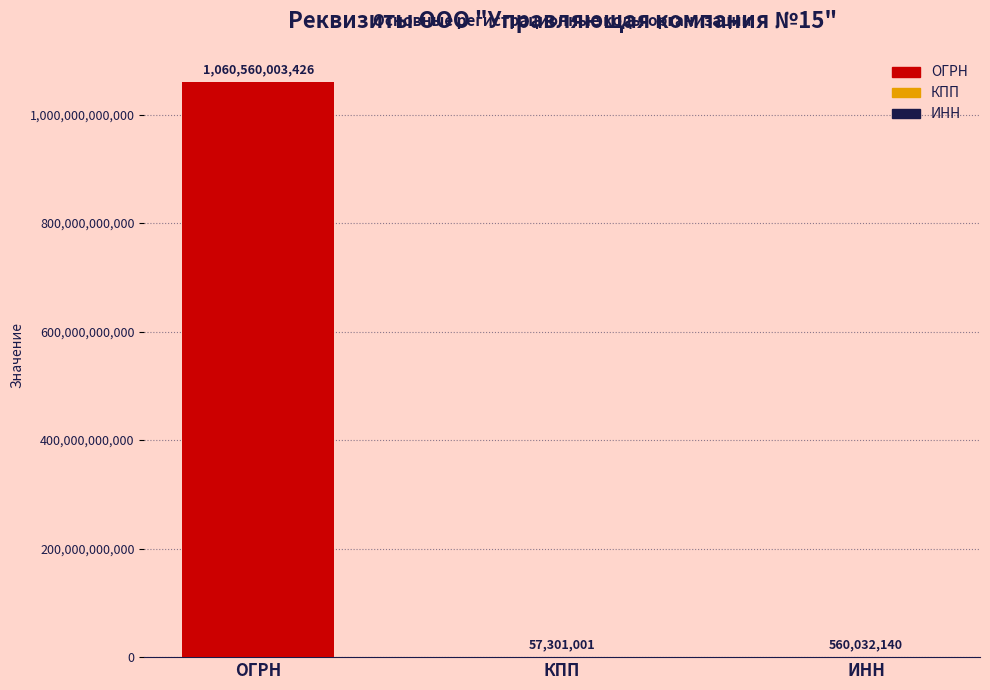

Reading right to left, transcribe all the data shown in this chart.

ИНН=560032140	КПП=57301001	ОГРН=1060560003426